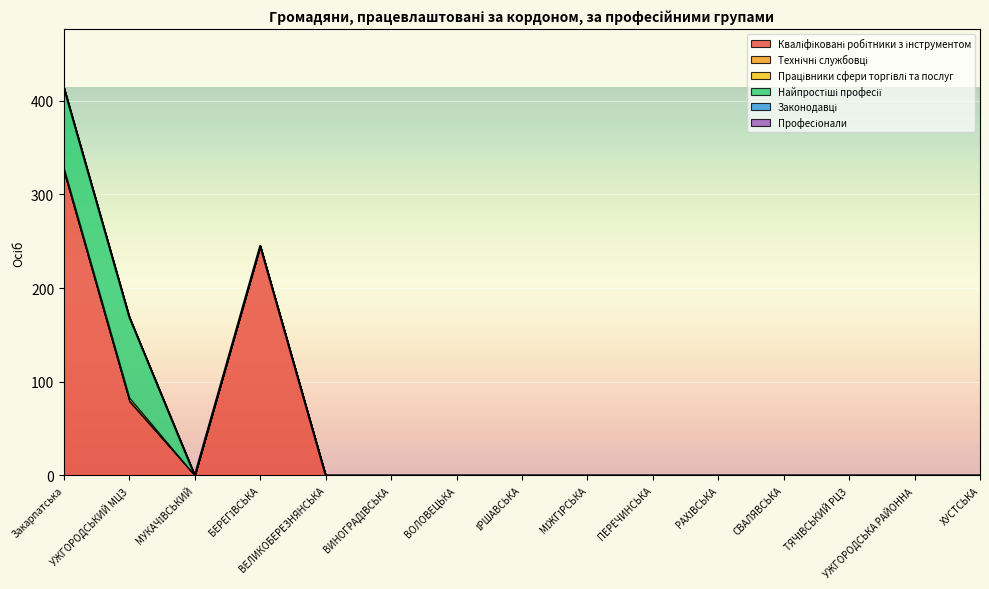

What are all the series names shown in the legend?

Кваліфіковані робітники з інструментом, Технічні службовці, Працівники сфери торгівлі та послуг, Найпростіші професії, Законодавці, Професіонали